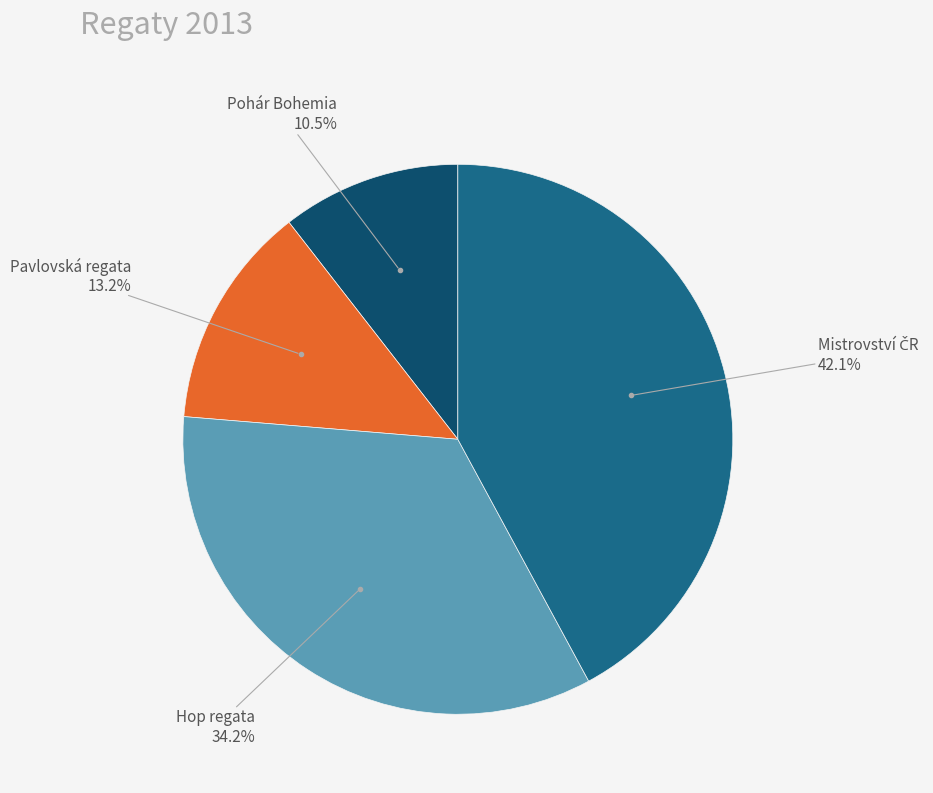

Does any single category account for the majority?

No